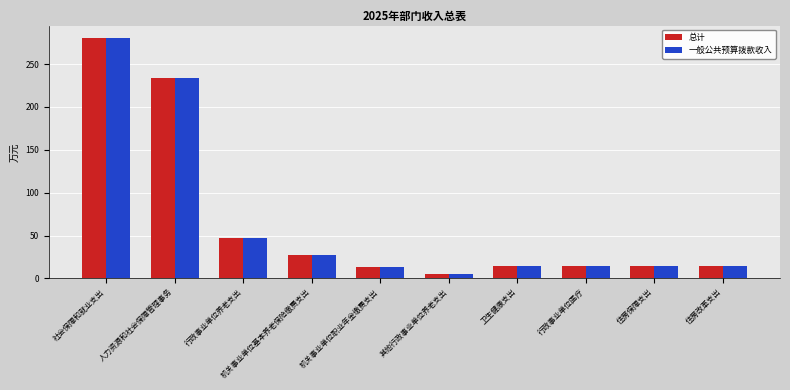

How many values in the 总计 series are below 14?

2